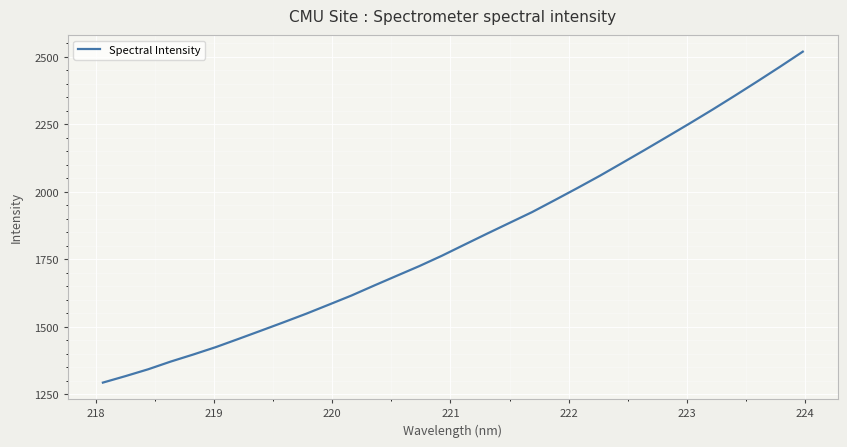

What is the greatest value displayed?

2518.9